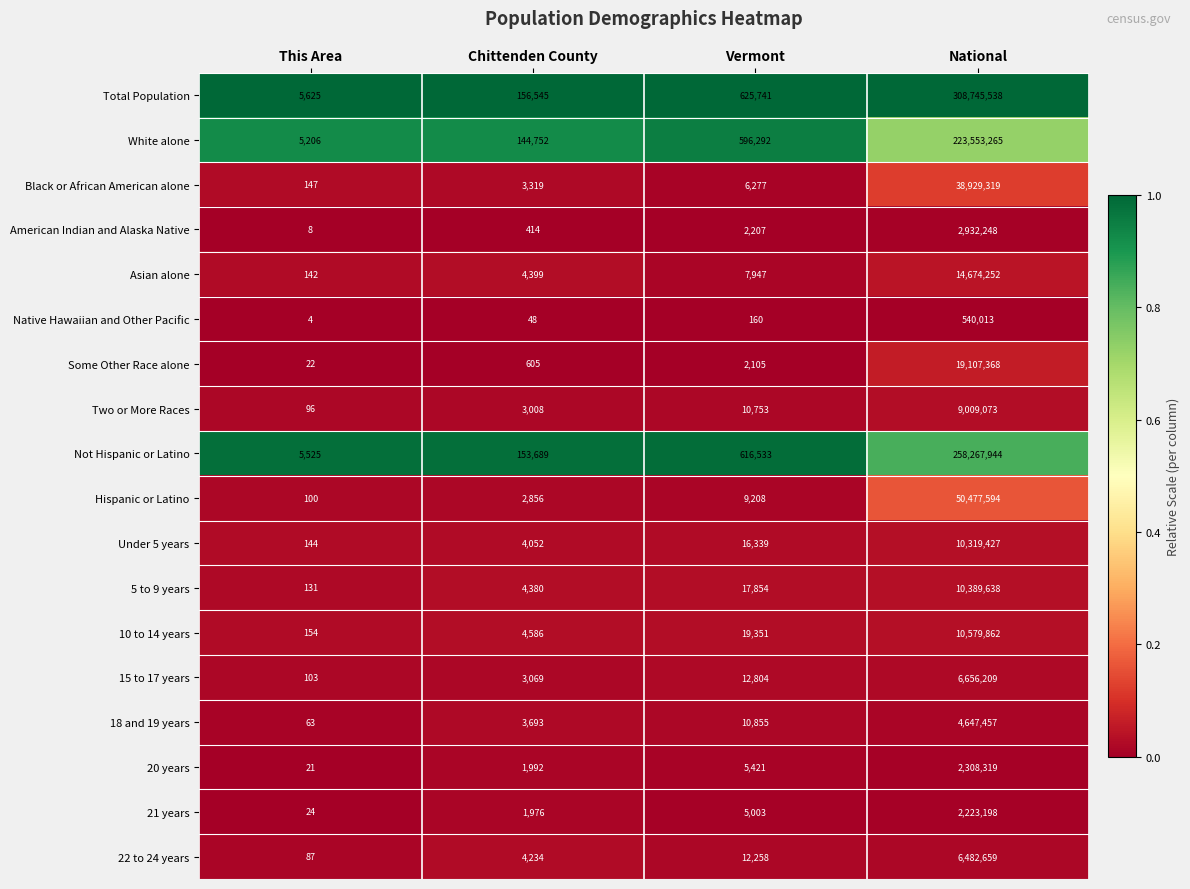

Which series has the largest range (max minus min)?

Total Population